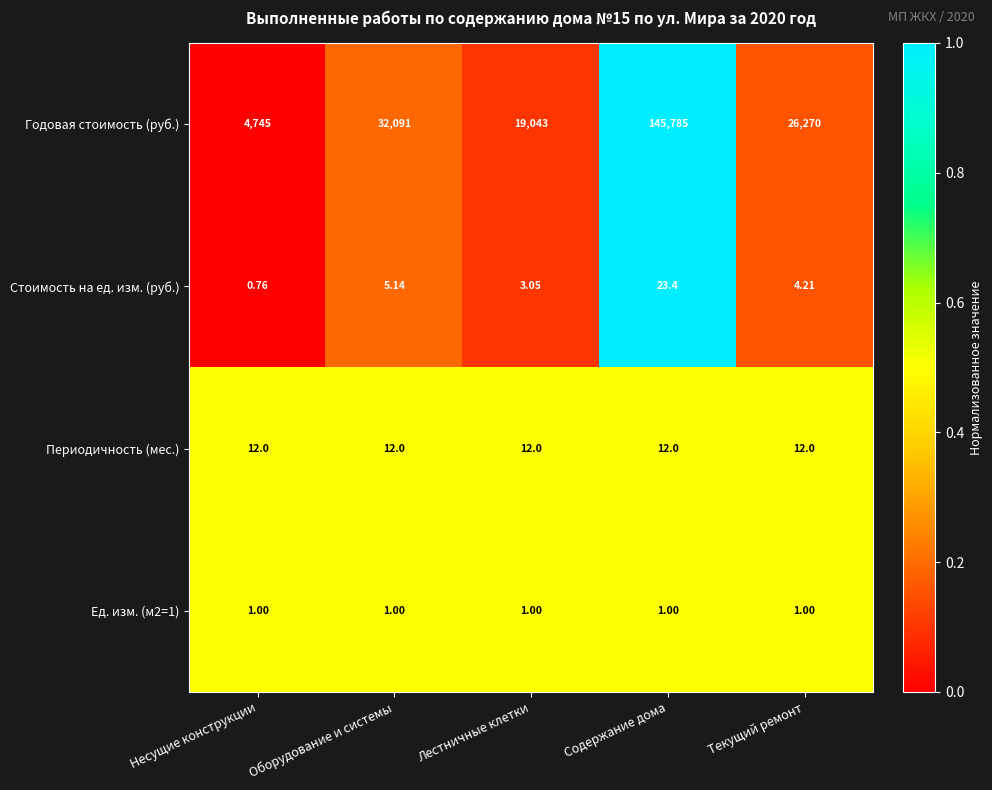

List the labels in order of Стоимость на ед. изм. (руб.) value, smallest first.

Несущие конструкции, Лестничные клетки, Текущий ремонт, Оборудование и системы, Содержание дома